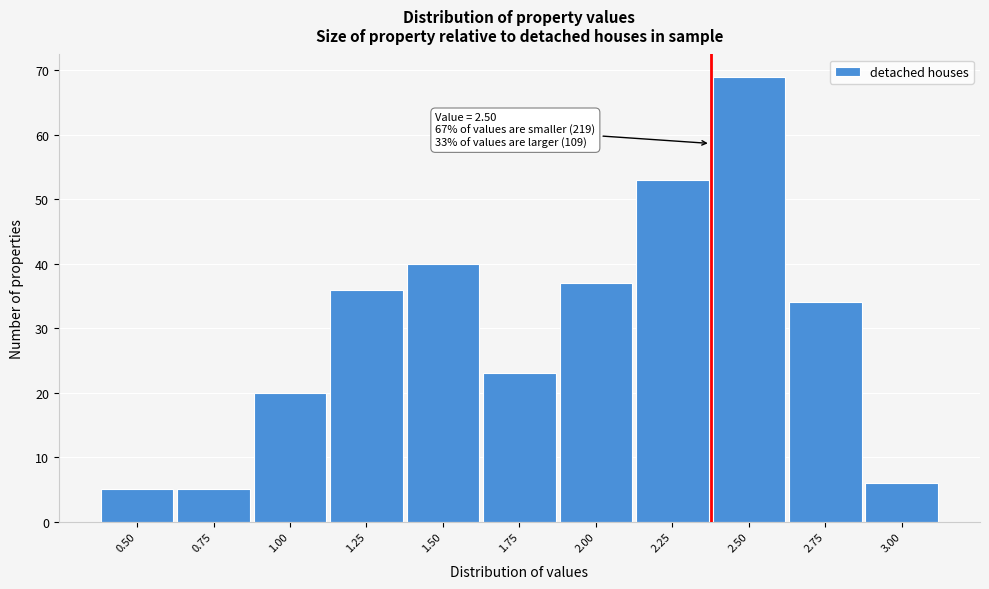

Reading right to left, what are all the values shown in this chart?

6	34	69	53	37	23	40	36	20	5	5